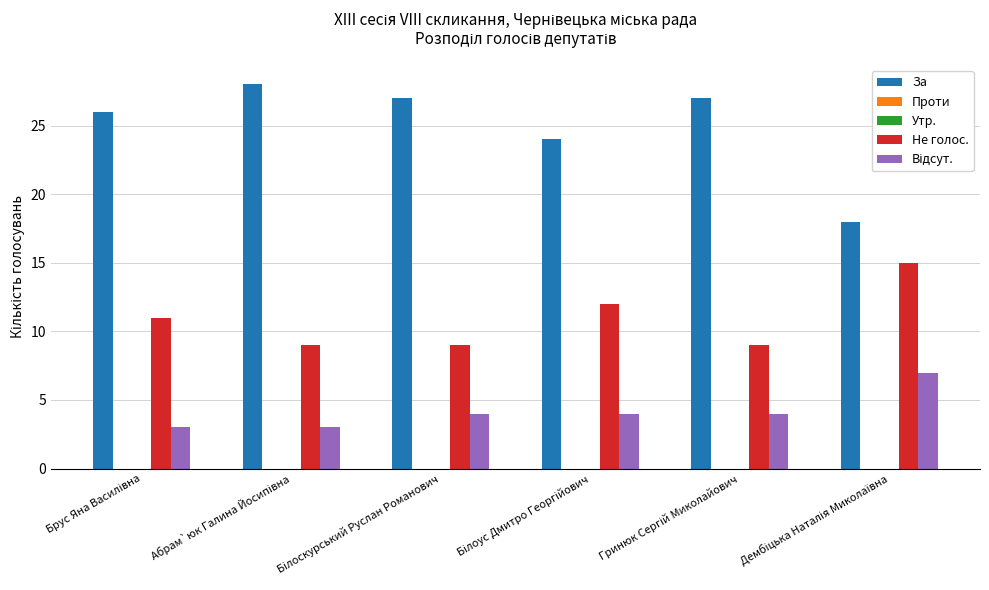

What is the difference between the second highest and second lowest values in the За series?

3